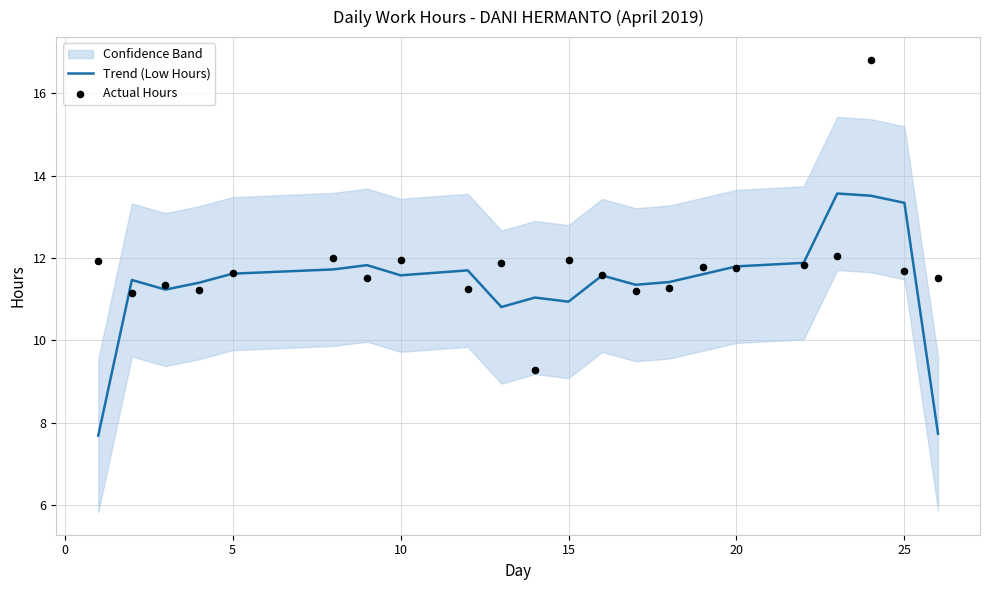

What is the maximum value for Trend (Low Hours)?

13.6